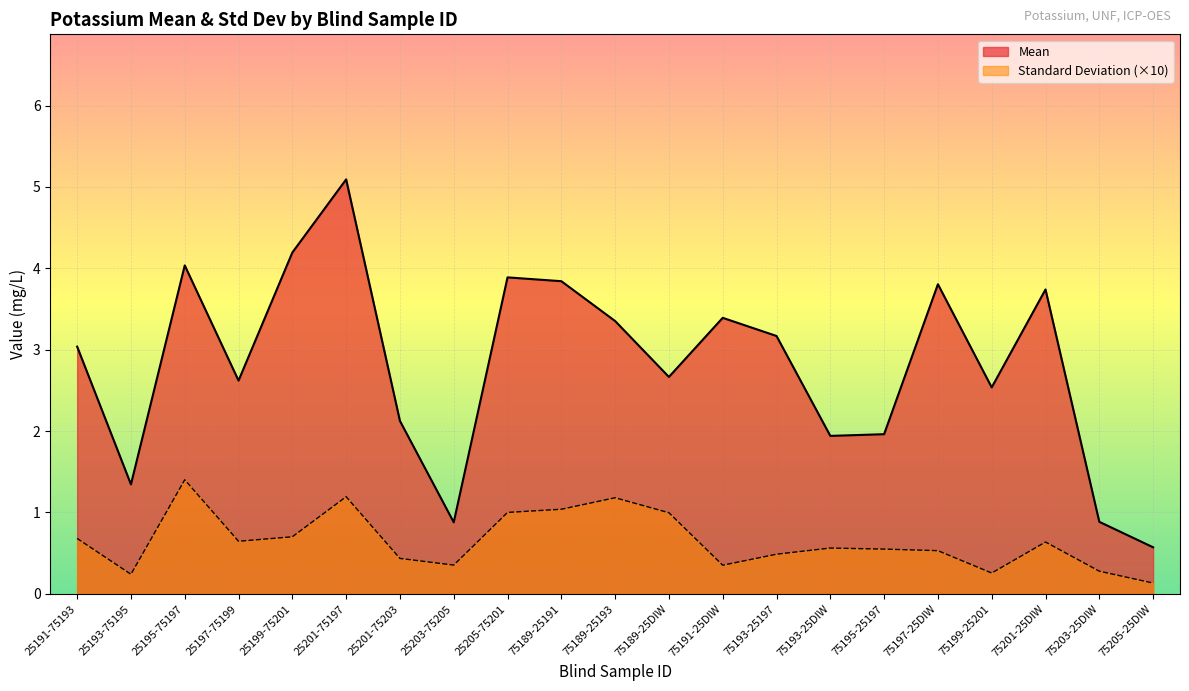

Reading left to right, extract all data points from this chart.

Mean: 25191-75193=3.0	25193-75195=1.3	25195-75197=4.0	25197-75199=2.6	25199-75201=4.2	25201-75197=5.1	25201-75203=2.1	25203-75205=0.9	25205-75201=3.9	75189-25191=3.8	75189-25193=3.4	75189-25DIW=2.7	75191-25DIW=3.4	75193-25197=3.2	75193-25DIW=1.9	75195-25197=2.0	75197-25DIW=3.8	75199-25201=2.5	75201-25DIW=3.7	75203-25DIW=0.9	75205-25DIW=0.6
Standard Deviation: 25191-75193=0.7	25193-75195=0.2	25195-75197=1.4	25197-75199=0.6	25199-75201=0.7	25201-75197=1.2	25201-75203=0.4	25203-75205=0.4	25205-75201=1.0	75189-25191=1.0	75189-25193=1.2	75189-25DIW=1.0	75191-25DIW=0.4	75193-25197=0.5	75193-25DIW=0.6	75195-25197=0.5	75197-25DIW=0.5	75199-25201=0.3	75201-25DIW=0.6	75203-25DIW=0.3	75205-25DIW=0.1